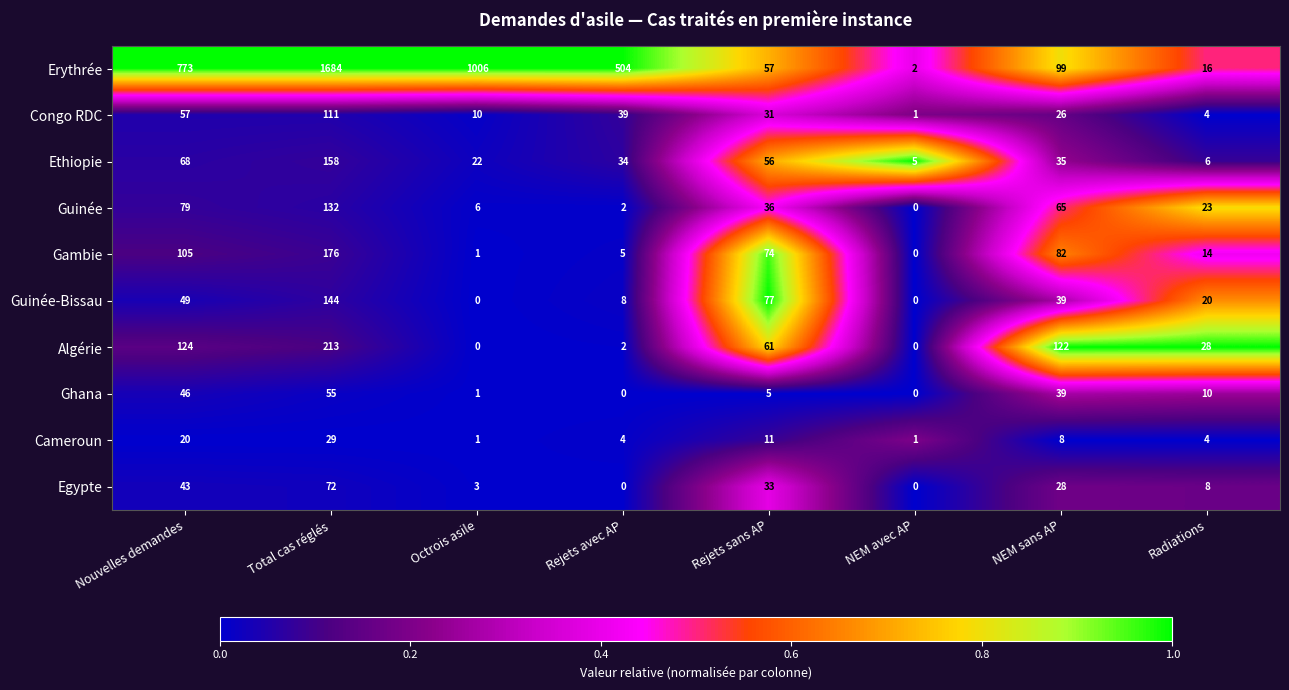

At which category is the sum across all series the highest?

Total cas réglés